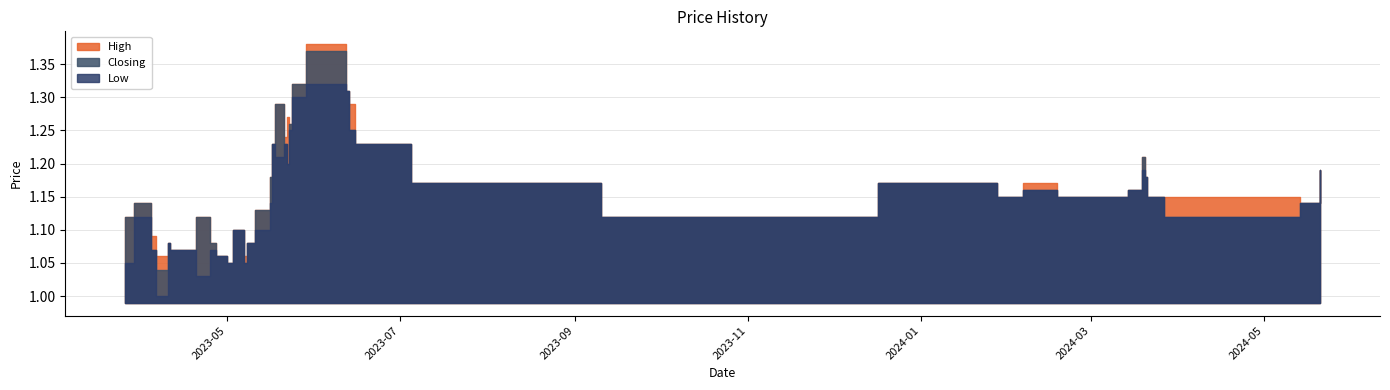

Which series has the largest range (max minus min)?

Closing